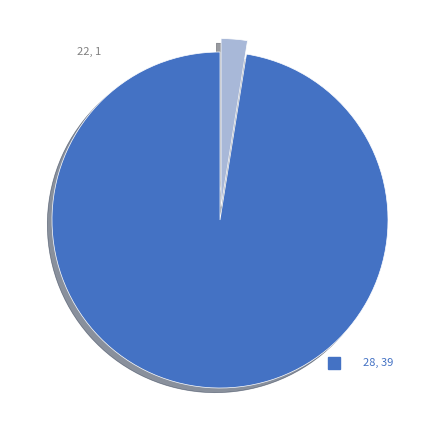

Does any single category account for the majority?

Yes